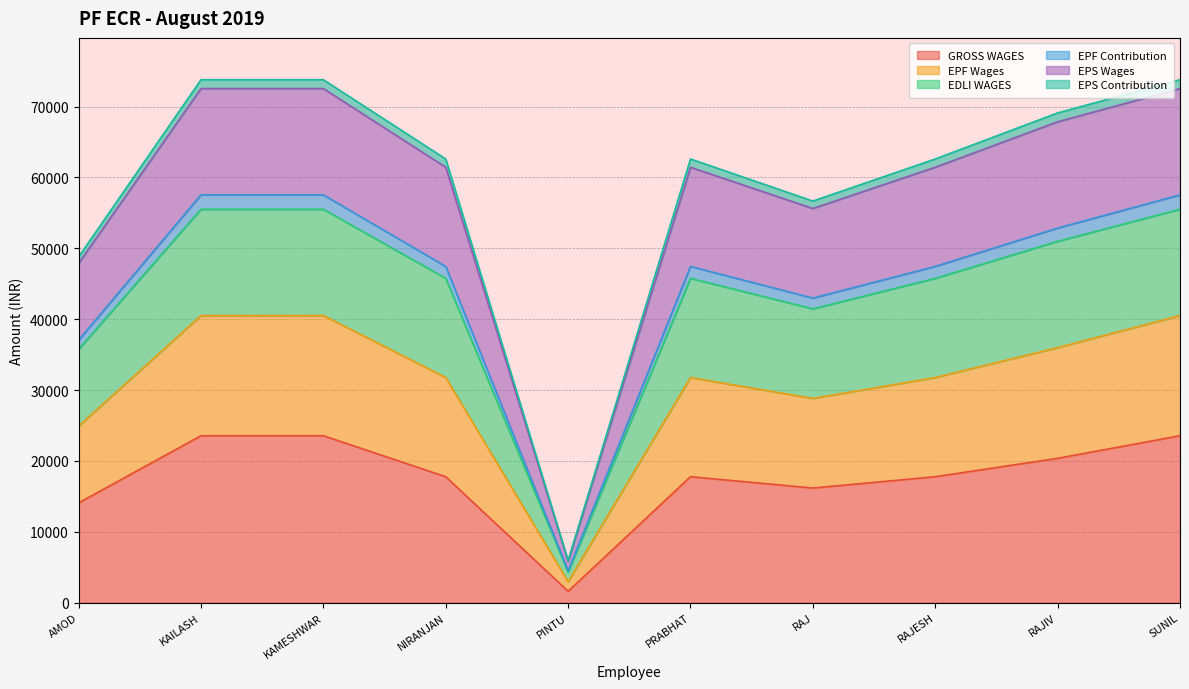

Does the chart display data point markers on the line(s)?

No